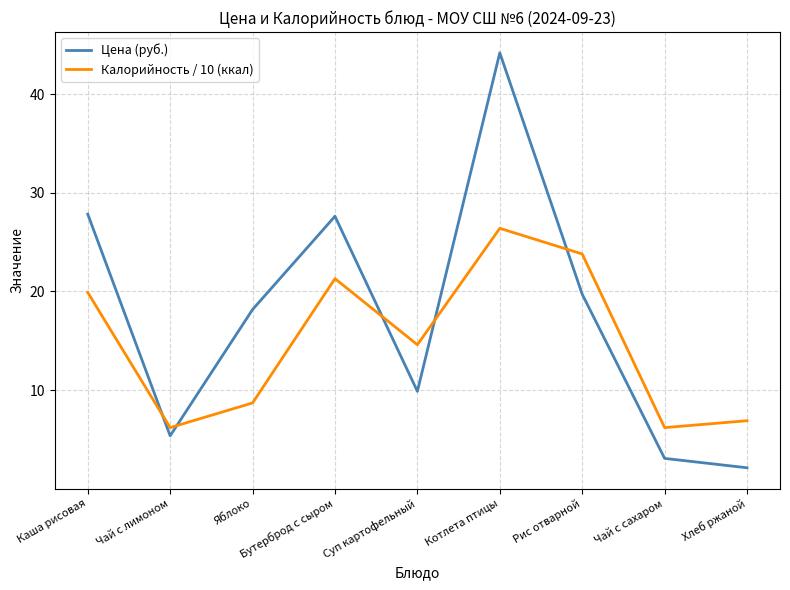

Which series has the widest spread of values?

Цена (руб.)